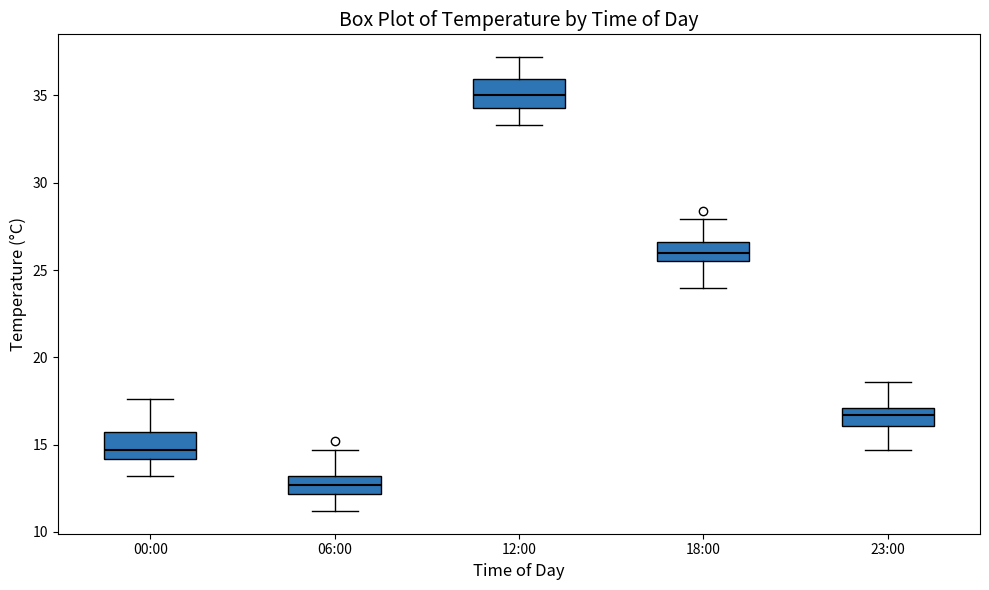

Reading left to right, transcribe this box plot: for each box, give where its median line is, the range the box spans, and where its two whiskers end, as read against the y-axis. The values are not printed on the chart, so give them approximately, as read against the axis.

00:00: median 14.5, box 14.0 to 15.5, whiskers 13.0 to 17.5
06:00: median 12.5, box 12.0 to 13.0, whiskers 11.0 to 14.5
12:00: median 35.0, box 34.5 to 36.0, whiskers 33.5 to 37.0
18:00: median 26.0, box 25.5 to 26.5, whiskers 24.0 to 28.0
23:00: median 16.5, box 16.0 to 17.0, whiskers 14.5 to 18.5